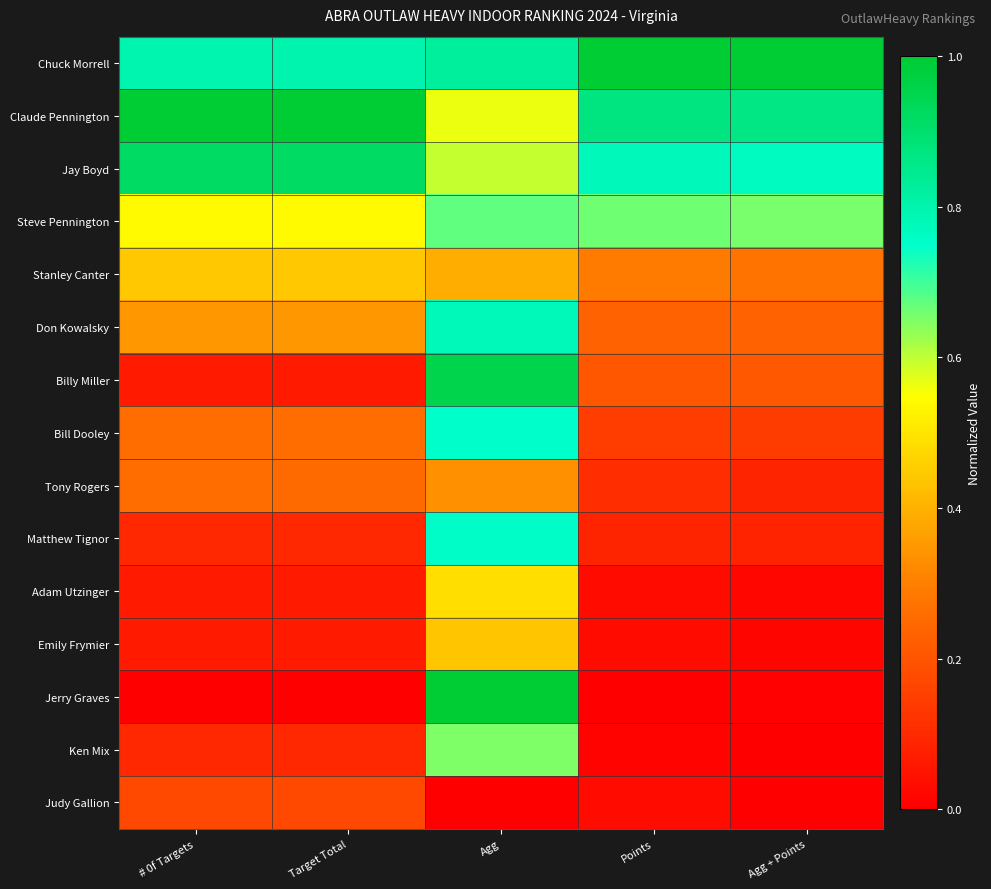

Reading left to right, what are all the values shown in this chart?

Chuck Morrell: # 0f Targets=0.8	Target Total=0.8	Agg=0.8	Points=1.0	Agg + Points=1.0
Claude Pennington: # 0f Targets=1.0	Target Total=1.0	Agg=0.6	Points=0.9	Agg + Points=0.9
Jay Boyd: # 0f Targets=0.9	Target Total=0.9	Agg=0.6	Points=0.8	Agg + Points=0.8
Steve Pennington: # 0f Targets=0.5	Target Total=0.5	Agg=0.7	Points=0.7	Agg + Points=0.7
Stanley Canter: # 0f Targets=0.4	Target Total=0.4	Agg=0.4	Points=0.3	Agg + Points=0.3
Don Kowalsky: # 0f Targets=0.3	Target Total=0.4	Agg=0.8	Points=0.2	Agg + Points=0.2
Billy Miller: # 0f Targets=0.1	Target Total=0.1	Agg=1.0	Points=0.2	Agg + Points=0.2
Bill Dooley: # 0f Targets=0.3	Target Total=0.3	Agg=0.8	Points=0.1	Agg + Points=0.1
Tony Rogers: # 0f Targets=0.3	Target Total=0.3	Agg=0.3	Points=0.1	Agg + Points=0.1
Matthew Tignor: # 0f Targets=0.1	Target Total=0.1	Agg=0.8	Points=0.1	Agg + Points=0.1
Adam Utzinger: # 0f Targets=0.1	Target Total=0.1	Agg=0.5	Points=0.0	Agg + Points=0.0
Emily Frymier: # 0f Targets=0.1	Target Total=0.1	Agg=0.4	Points=0.0	Agg + Points=0.0
Jerry Graves: # 0f Targets=0.0	Target Total=0.0	Agg=1.0	Points=0.0	Agg + Points=0.0
Ken Mix: # 0f Targets=0.1	Target Total=0.1	Agg=0.7	Points=0.0	Agg + Points=0.0
Judy Gallion: # 0f Targets=0.2	Target Total=0.2	Agg=0.0	Points=0.0	Agg + Points=0.0